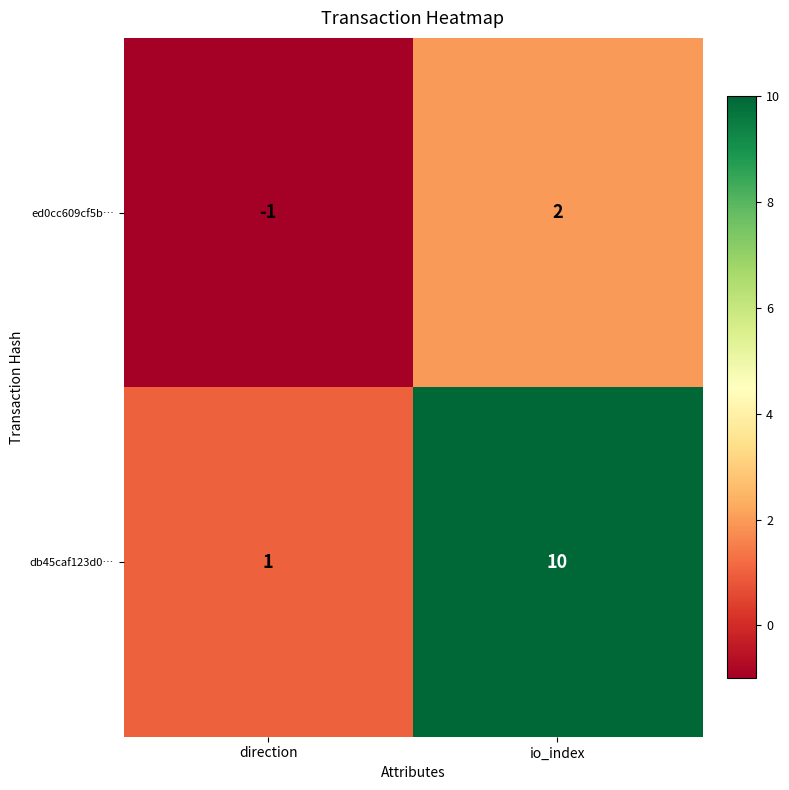

List the series in order of their overall mean, highest first.

db45caf123d0…, ed0cc609cf5b…